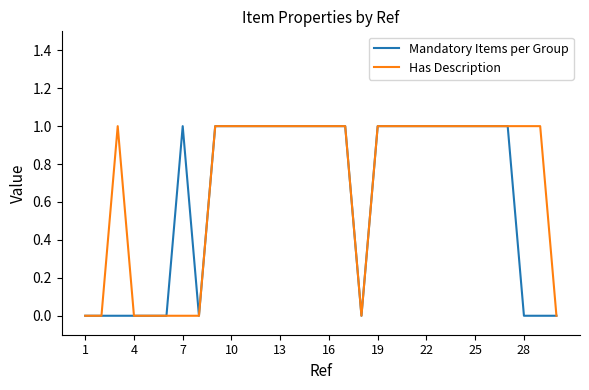

Rank the series by their average value, from highest to lowest.

Has Description, Mandatory Items per Group